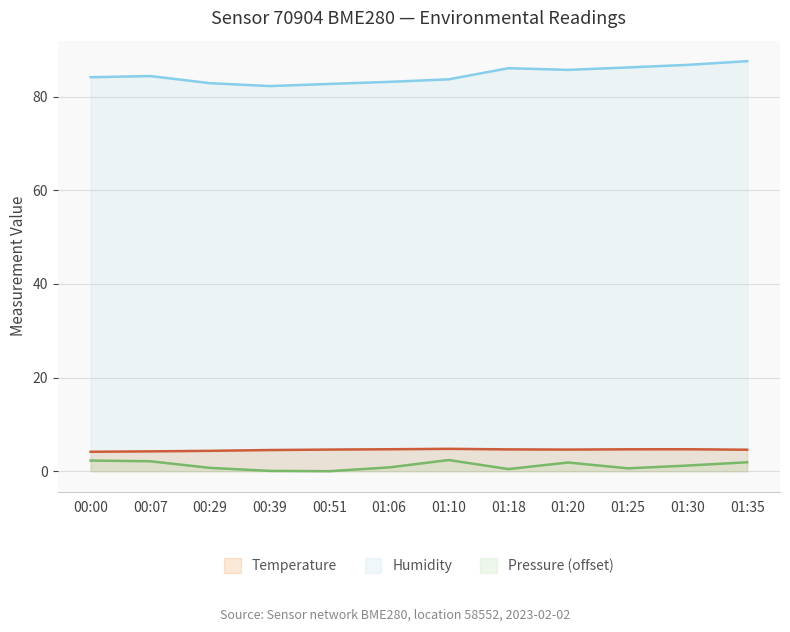

True or false: Pressure (scaled) and Temperature cross at least once.

False